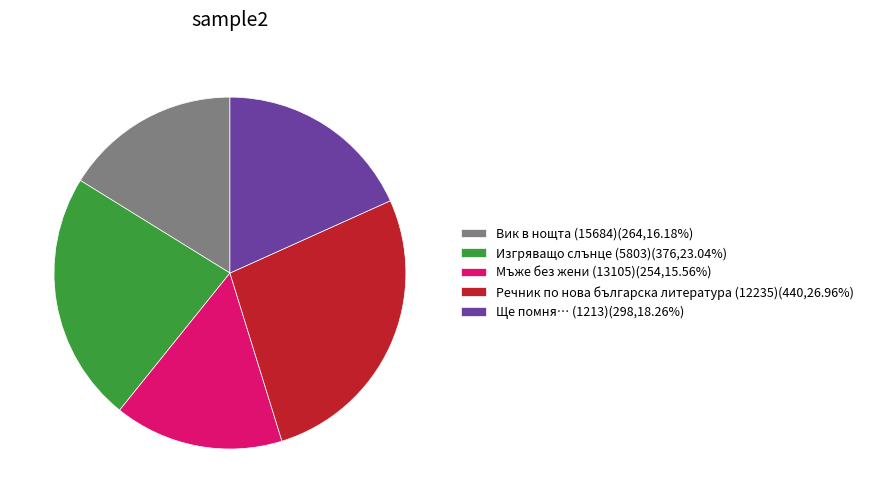

Count the number of slices in the pie.

5